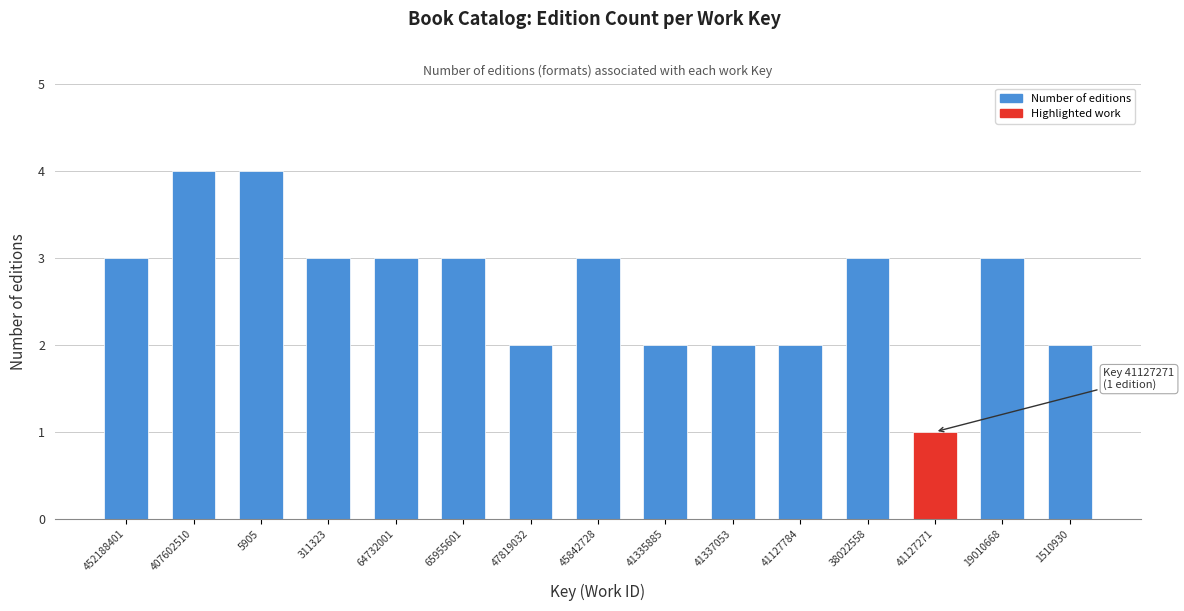

Reading left to right, what are all the values shown in this chart?

452188401=3	407602510=4	5905=4	311323=3	64732001=3	65955601=3	47819032=2	45842728=3	41335885=2	41337053=2	41127784=2	38022558=3	41127271=1	19010668=3	1510930=2